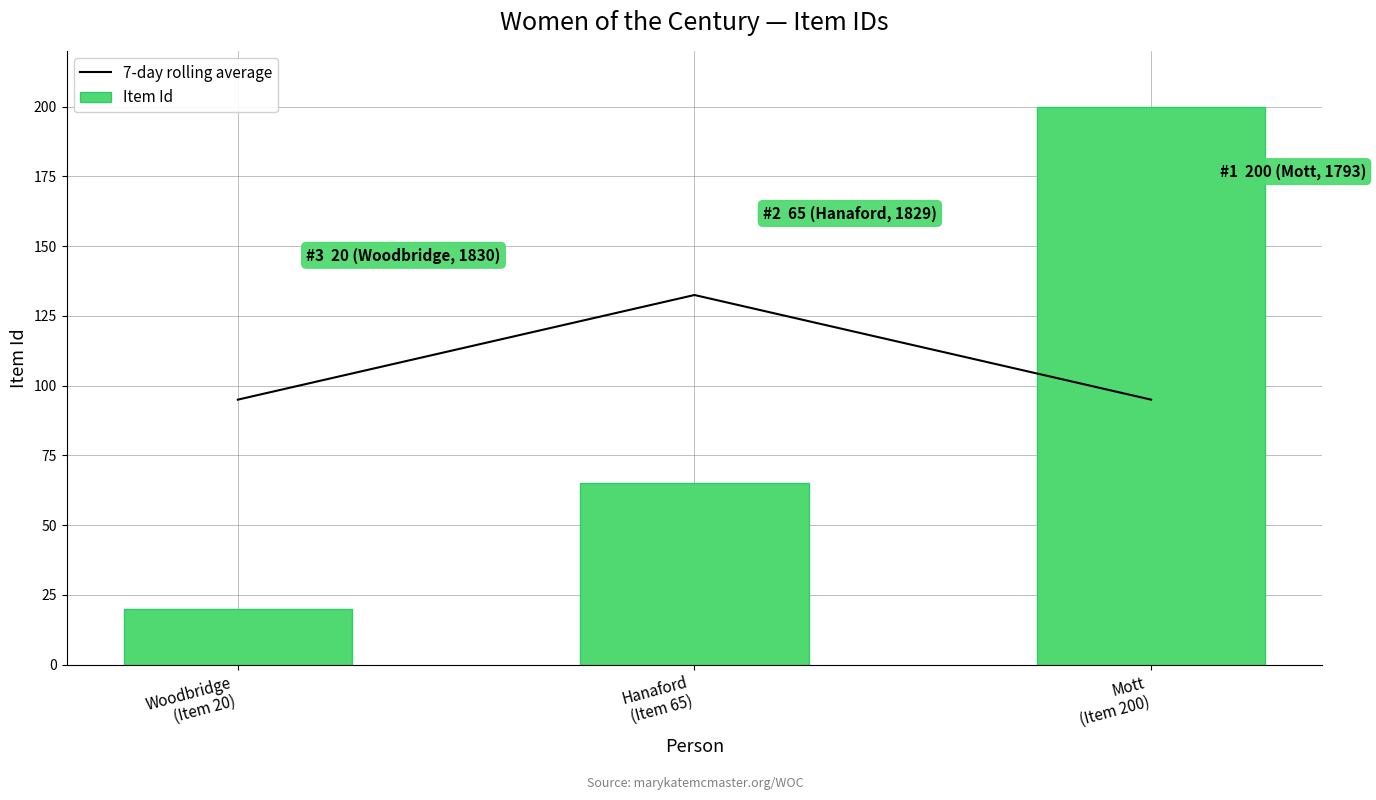

What is the approximate value of Item Id at Hanaford
(Item 65)?

65